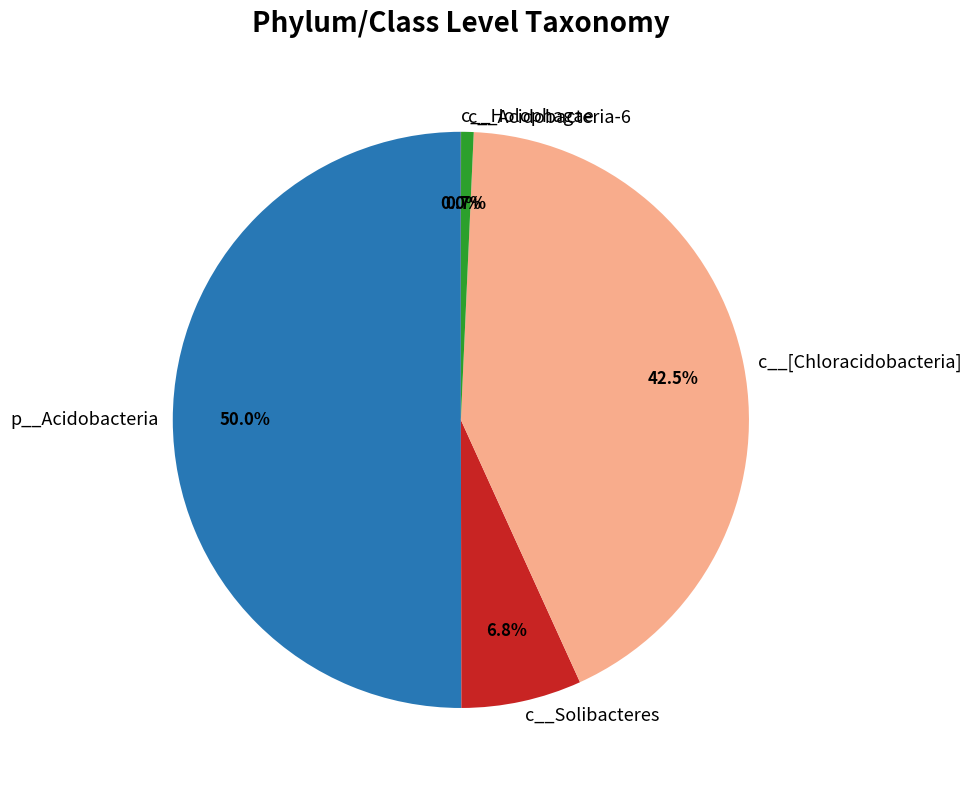

What is the majority slice?

p__Acidobacteria